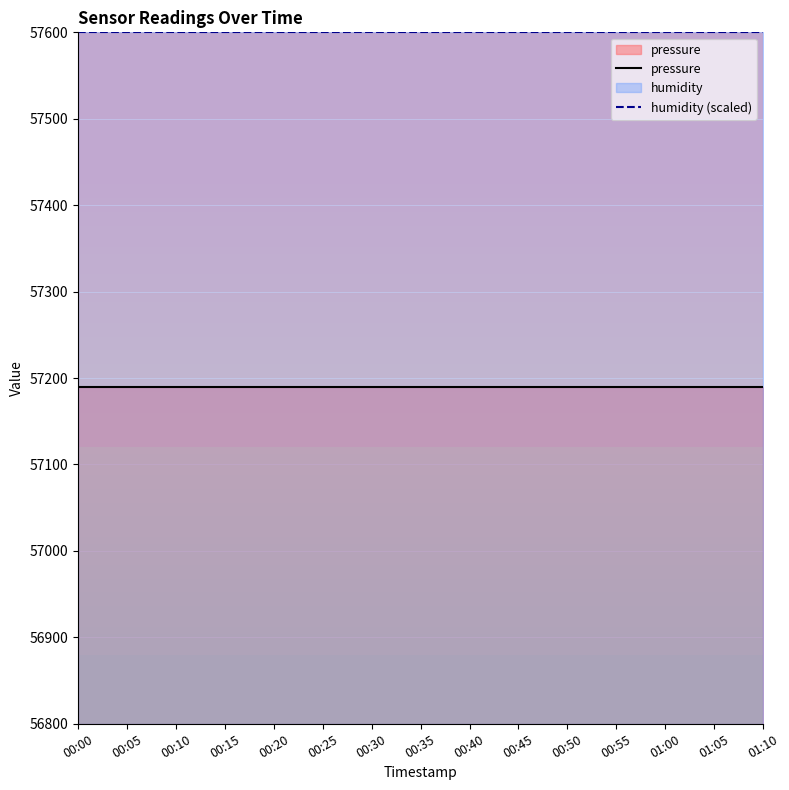

Which category has the lowest value across all series?

00:00